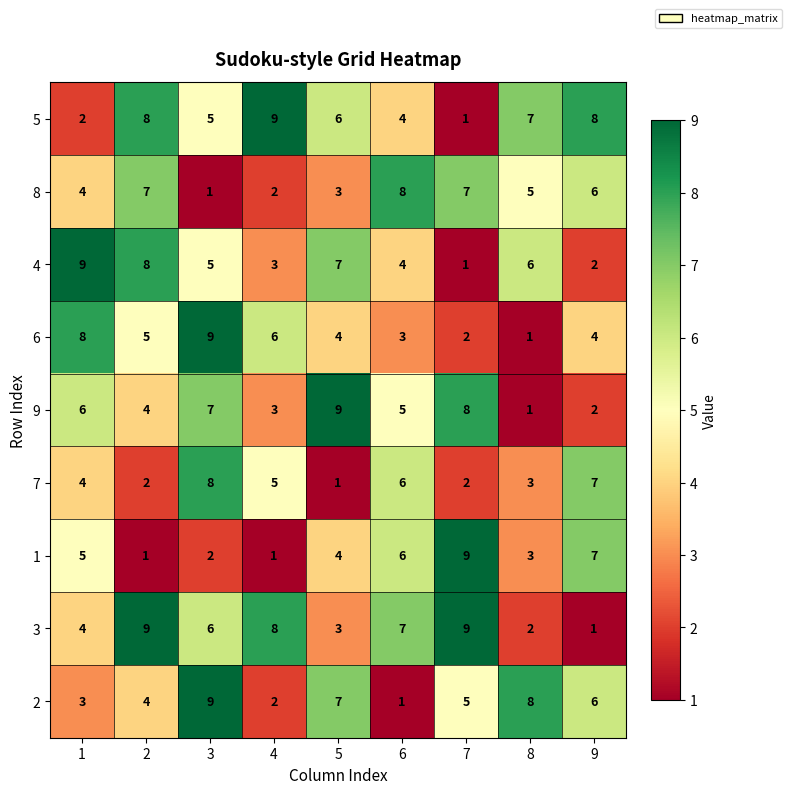

At which label does 2 first exceed 5?

3